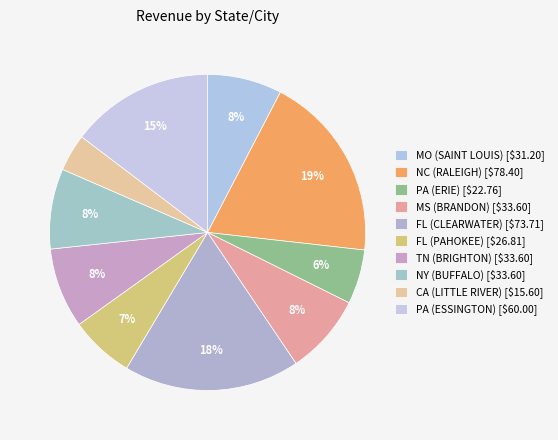

What is the change in value from NC (RALEIGH) to PA (ERIE)?

-55.6